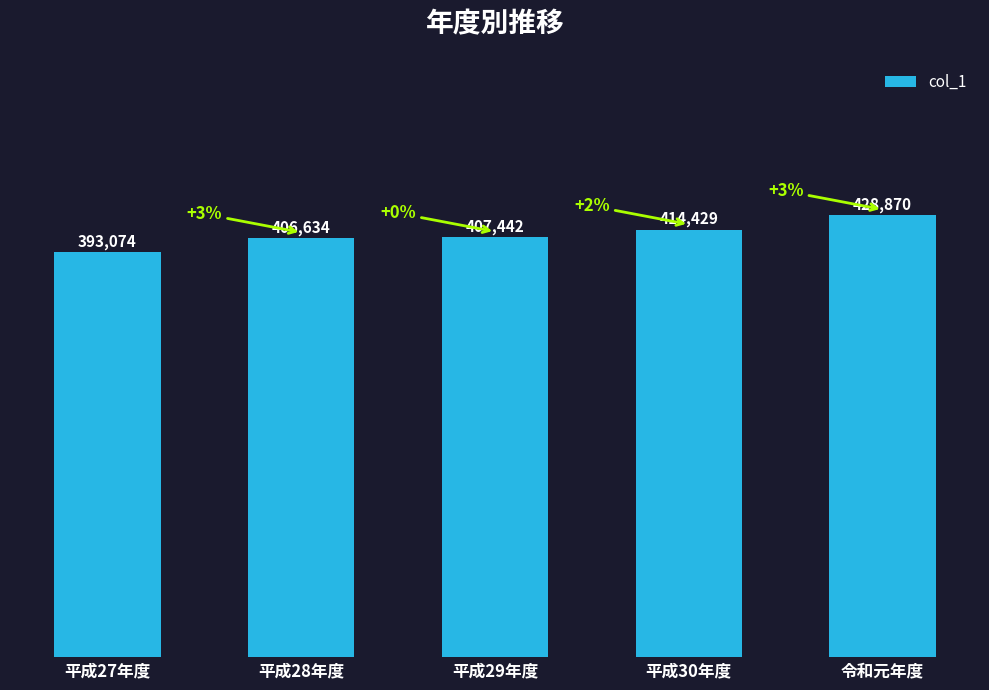

What is the sum of the values at 令和元年度 and 平成29年度?

836312